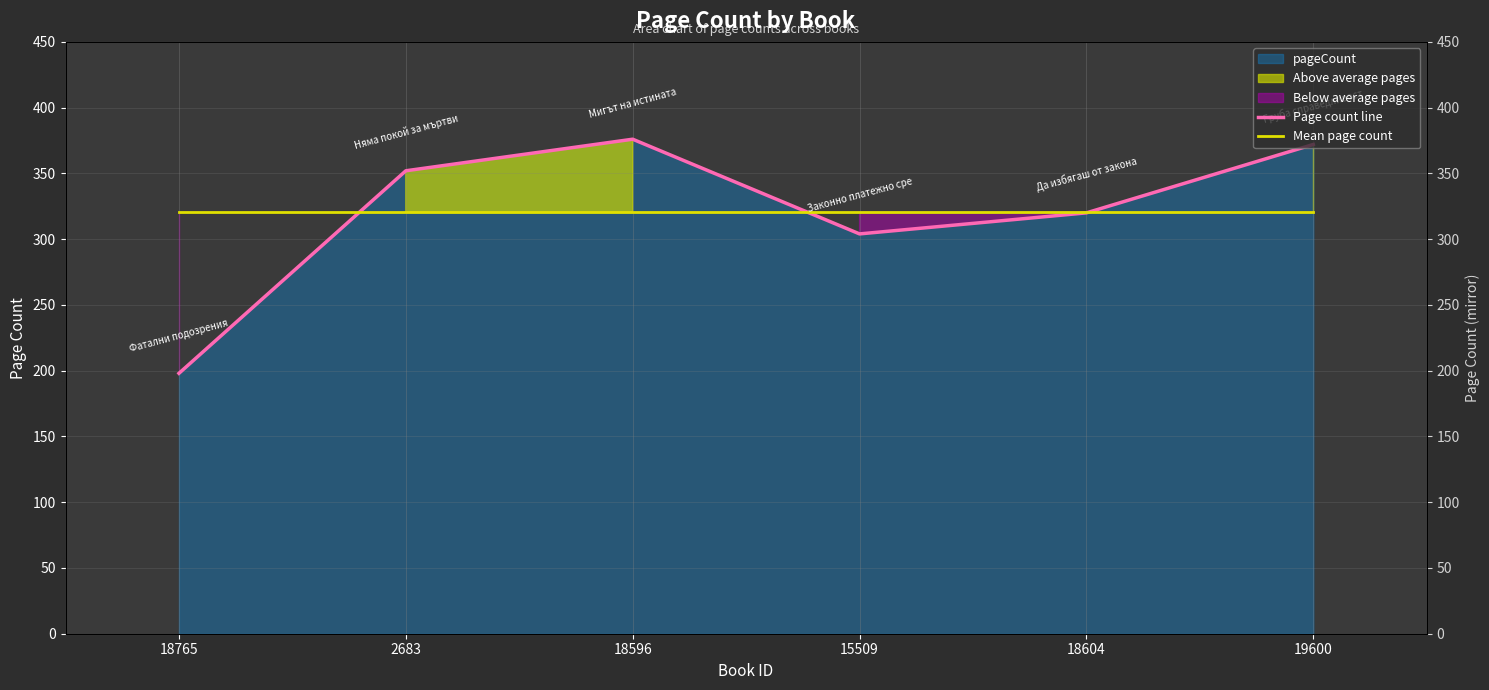

What is the average value of the Mean page count series?

320.3